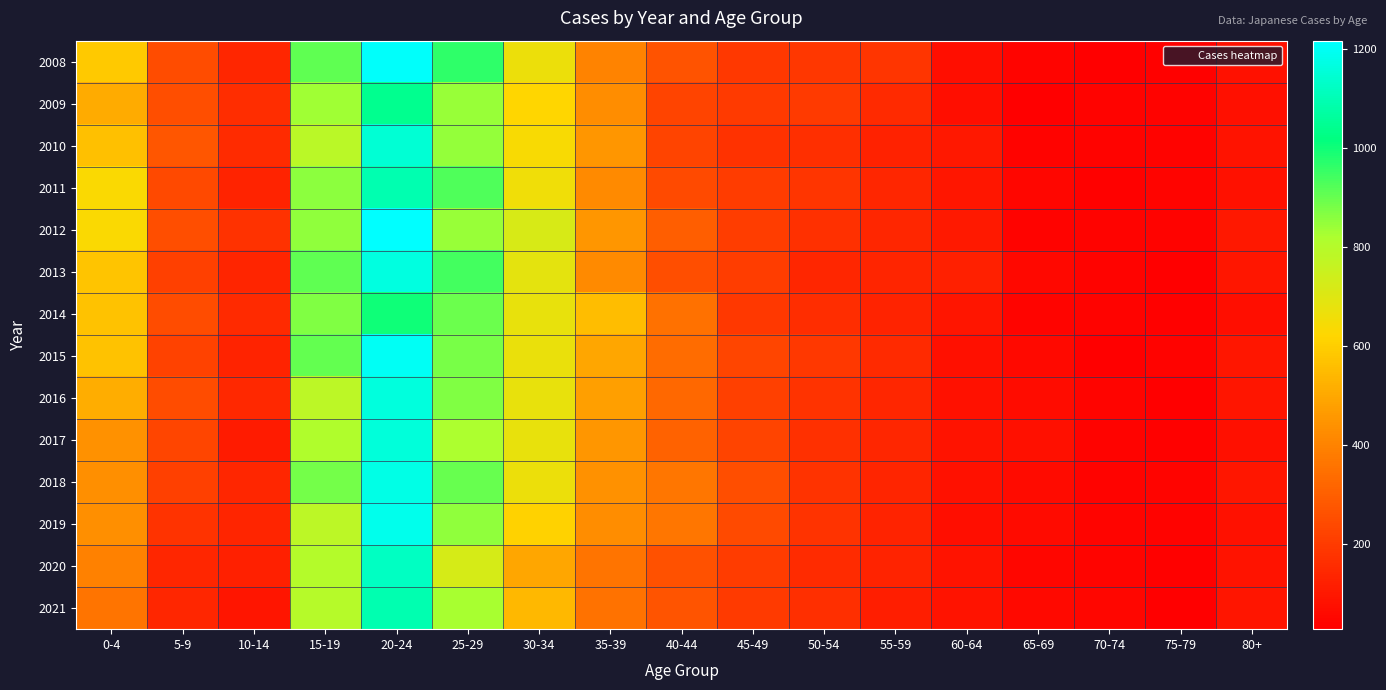

Rank the series at 20-24 from lowest to highest value.

2014, 2009, 2011, 2021, 2020, 2010, 2017, 2016, 2013, 2018, 2019, 2015, 2008, 2012